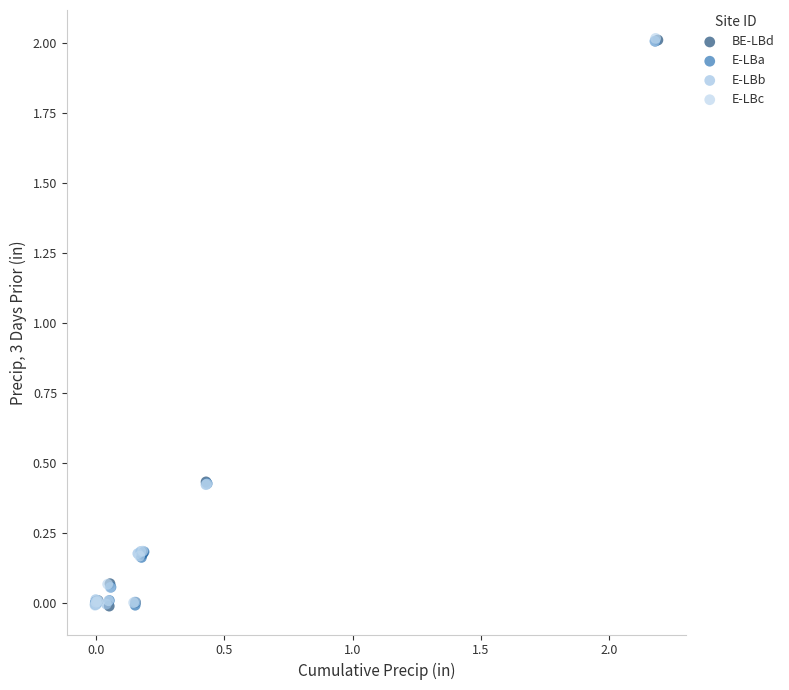

What are all the series names shown in the legend?

BE-LBd, E-LBa, E-LBb, E-LBc